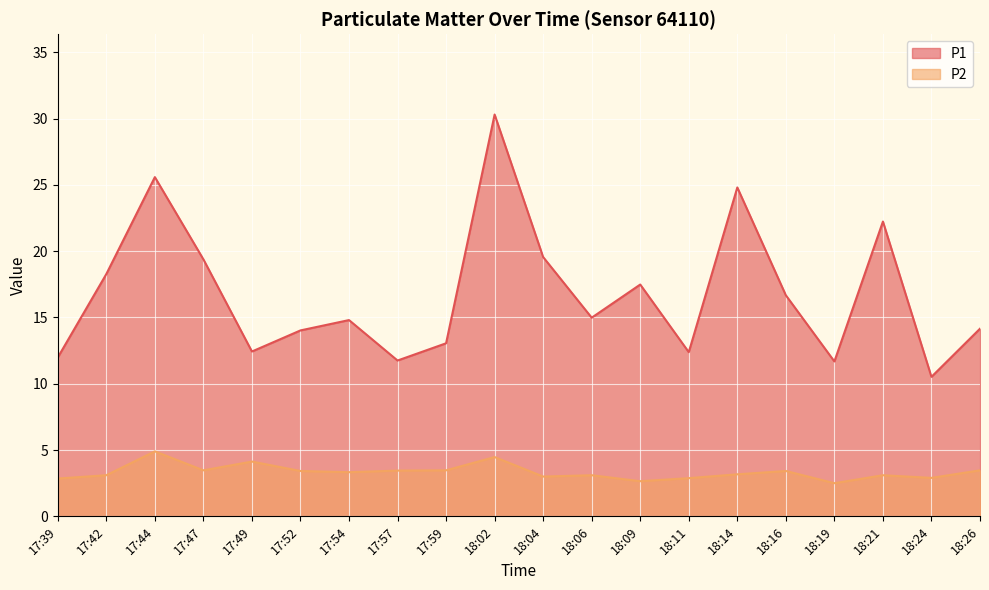

Reading right to left, list all the values displayed in this chart.

P1: 18:26=14.2	18:24=10.5	18:21=22.2	18:19=11.7	18:16=16.7	18:14=24.8	18:11=12.4	18:09=17.5	18:06=15.0	18:04=19.6	18:02=30.3	17:59=13.1	17:57=11.8	17:54=14.8	17:52=14.0	17:49=12.4	17:47=19.4	17:44=25.6	17:42=18.3	17:39=12.0
P2: 18:26=3.5	18:24=2.9	18:21=3.1	18:19=2.5	18:16=3.4	18:14=3.2	18:11=2.9	18:09=2.6	18:06=3.1	18:04=3.0	18:02=4.5	17:59=3.5	17:57=3.5	17:54=3.3	17:52=3.4	17:49=4.1	17:47=3.5	17:44=4.9	17:42=3.1	17:39=2.9